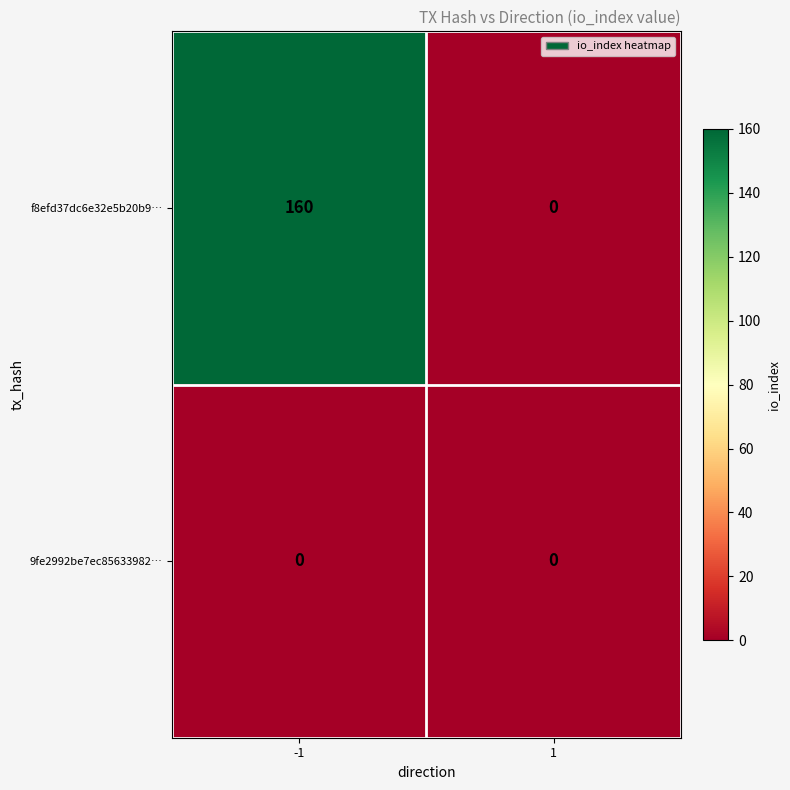

At -1, list the series in order from smallest to largest.

9fe2992be7ec85633982…, f8efd37dc6e32e5b20b9…